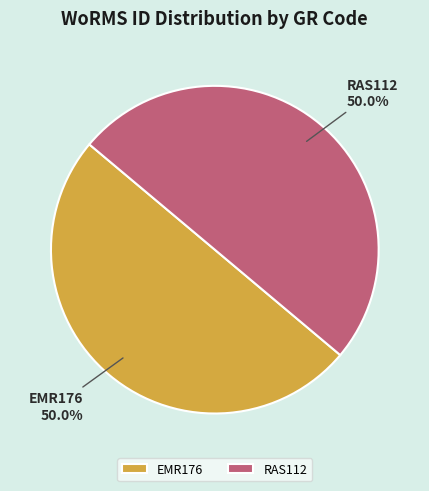

How much of the chart is everything except RAS112?

50.0%